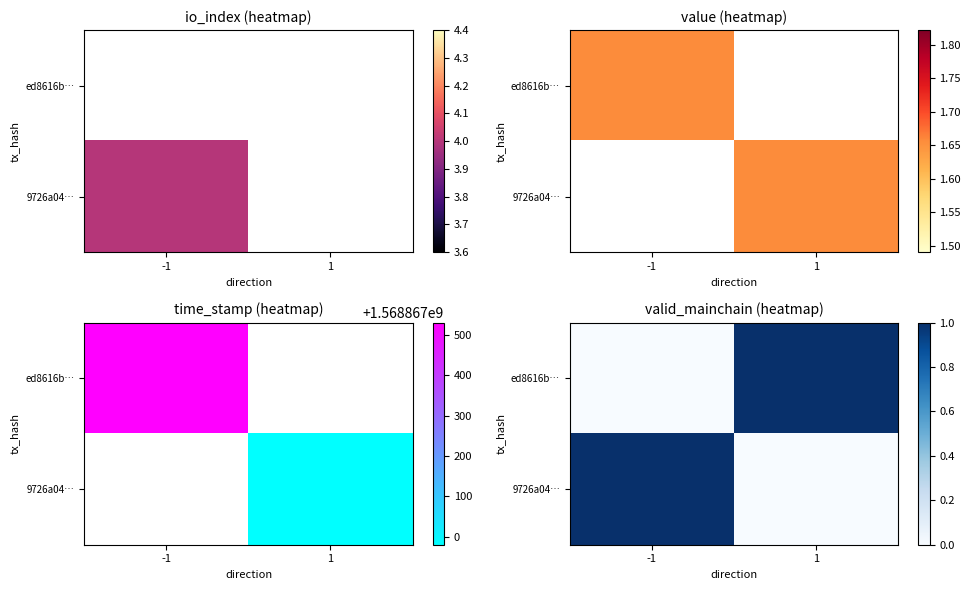

What is the difference between the maximum and minimum values in the 9726a04… series?

1